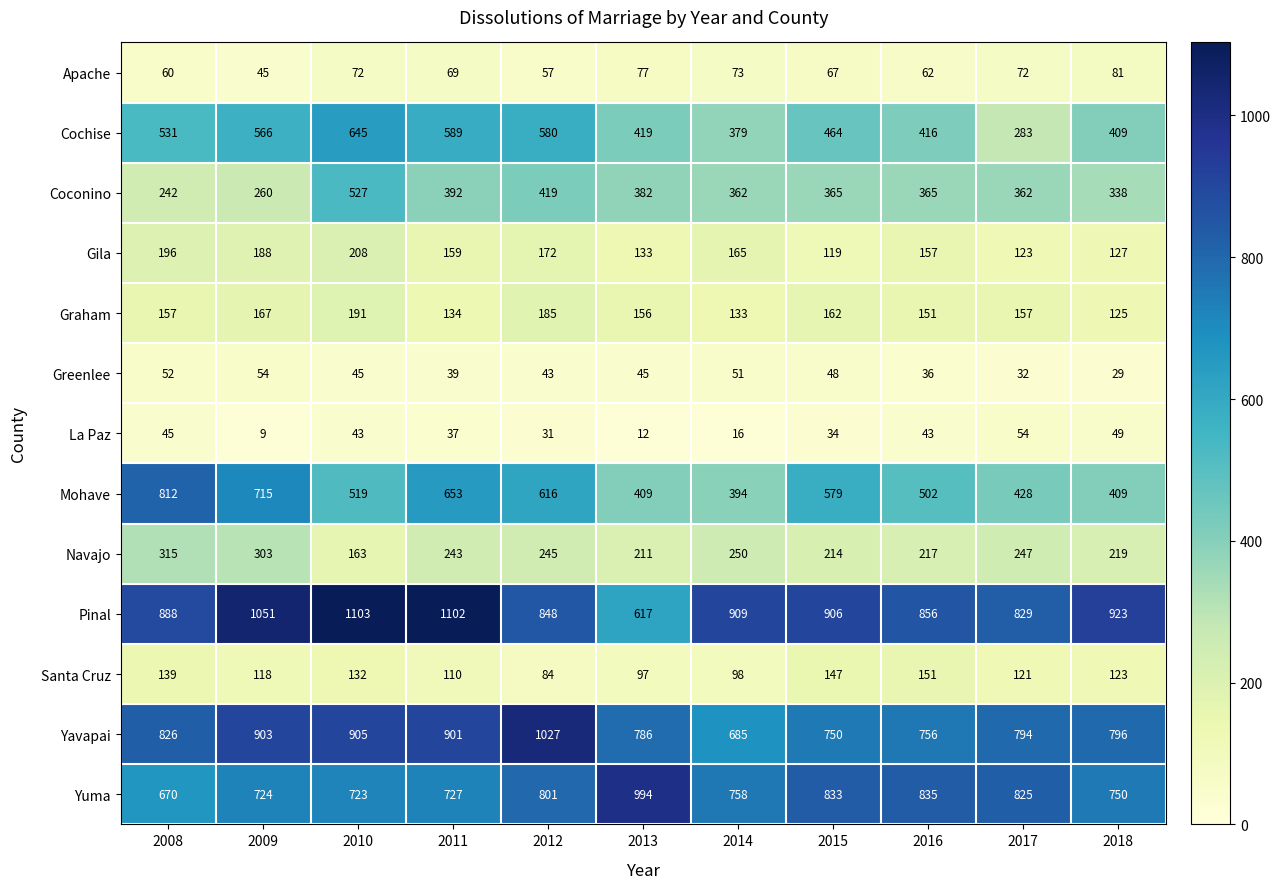

How many categories are shown in the chart?

11